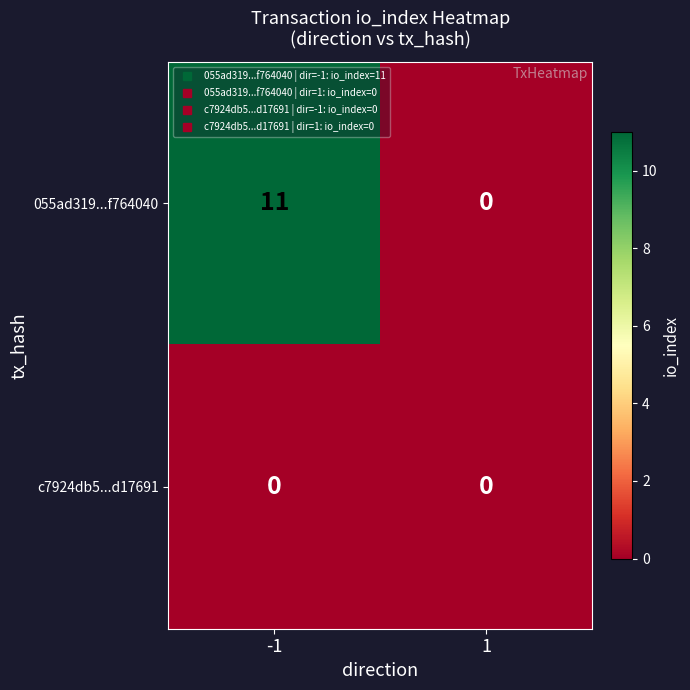

Reading left to right, transcribe all the data shown in this chart.

055ad319...f764040: 11	0
c7924db5...d17691: 0	0